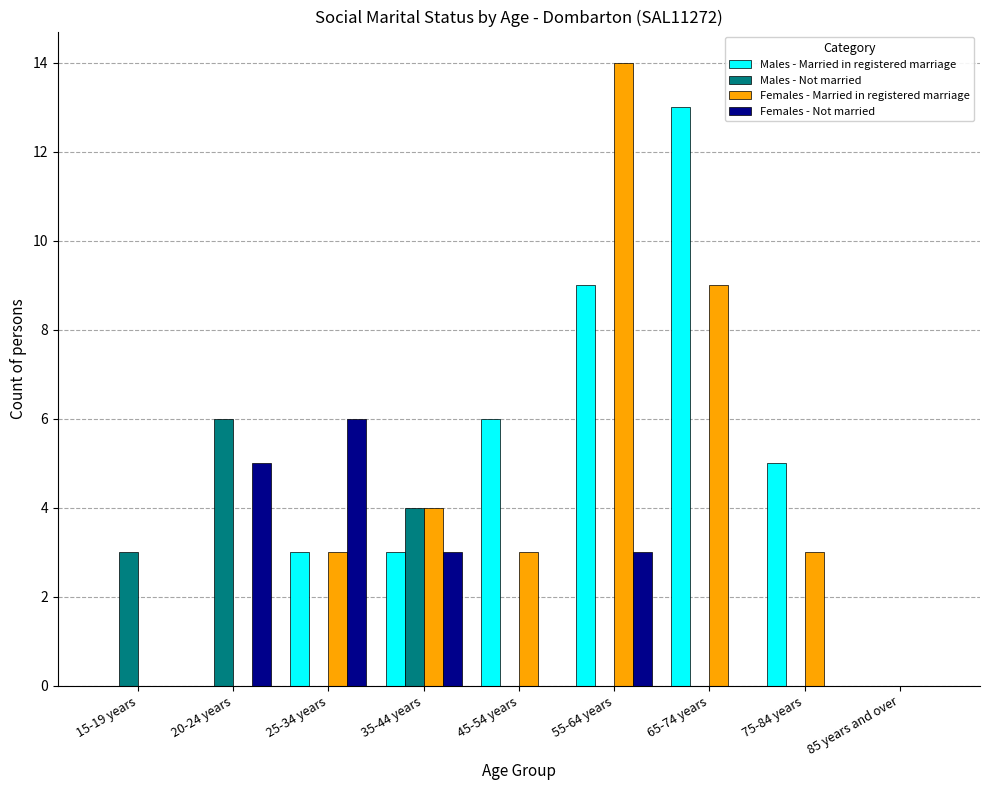

What is the average value of the Females - Married in registered marriage series?

4